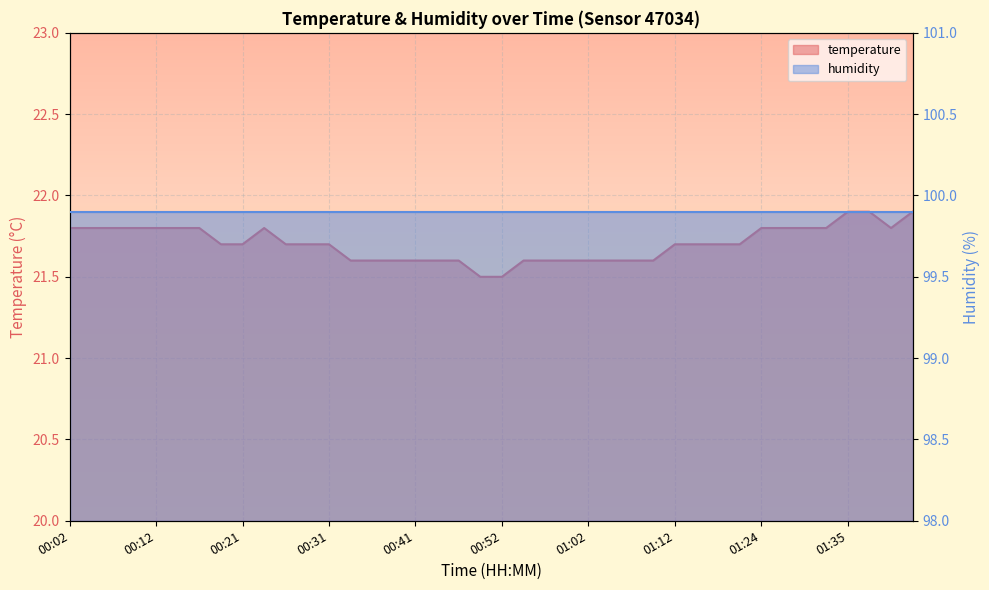

What is the label of the 8th point from the left?

00:19